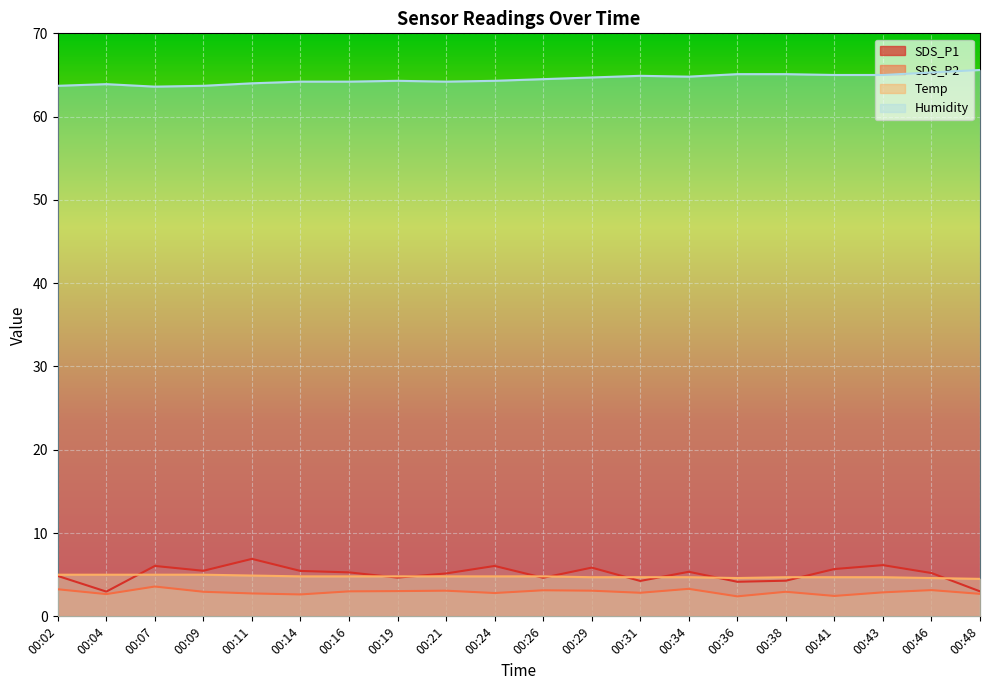

What is the maximum value shown in the chart?

65.6